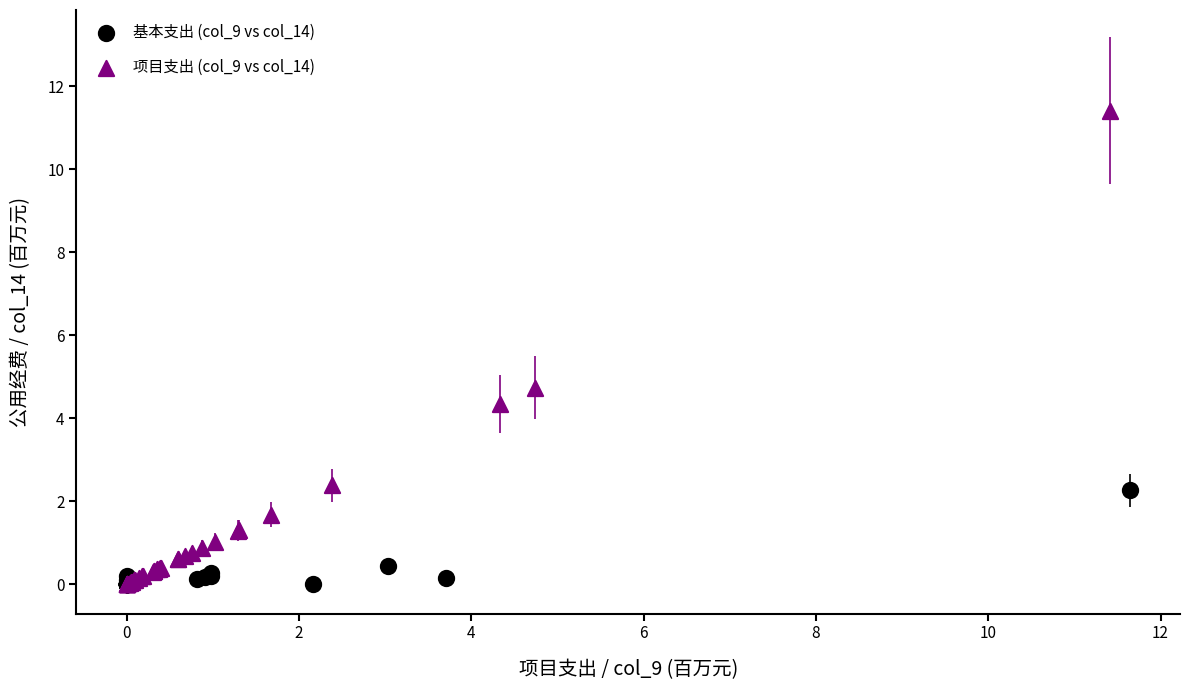

Which series has the widest spread of Y values?

项目支出 (col_9 vs col_14)